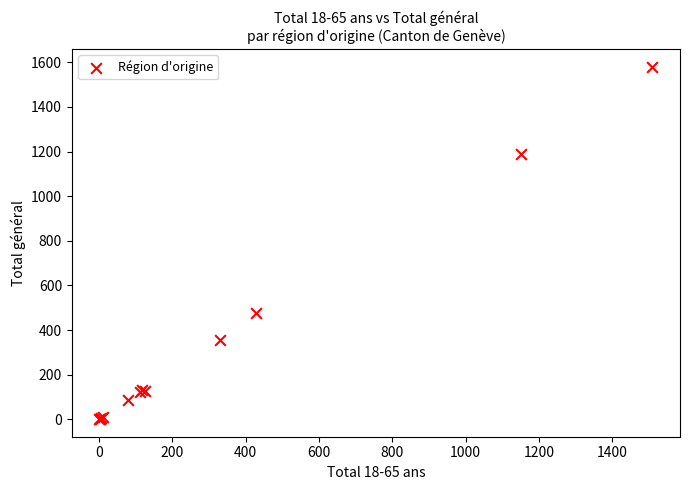

What Y value in the scatter plot is closest to 791?

475